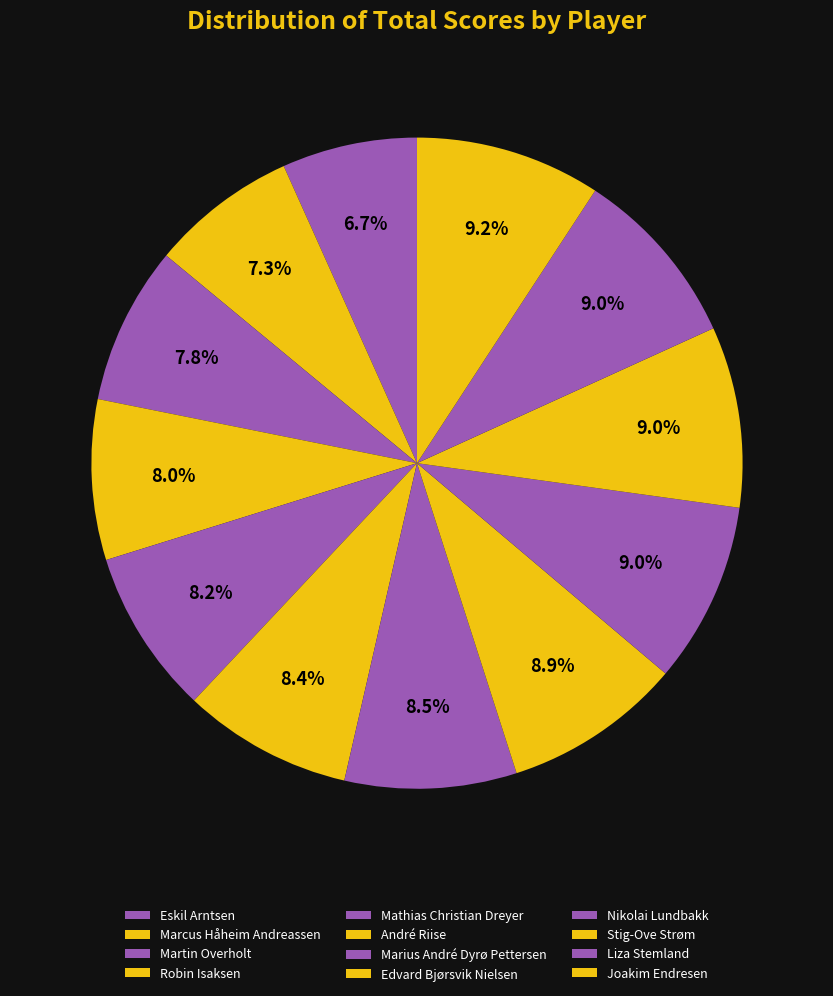

How many segments does this pie chart have?

12